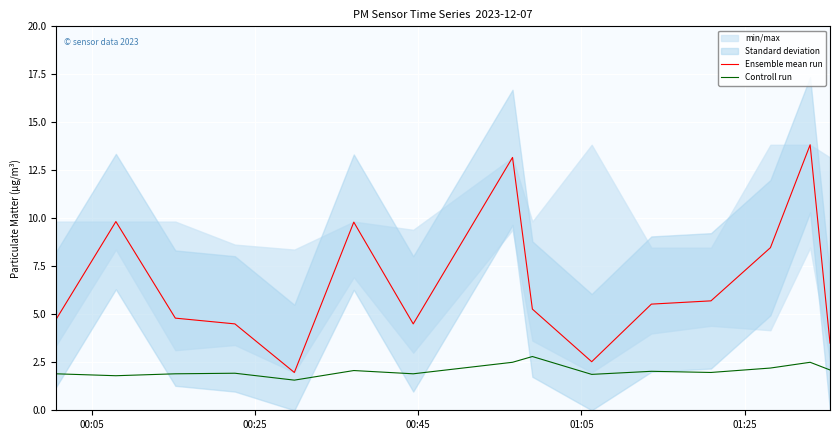

True or false: Ensemble mean run and Controll run cross at least once.

False